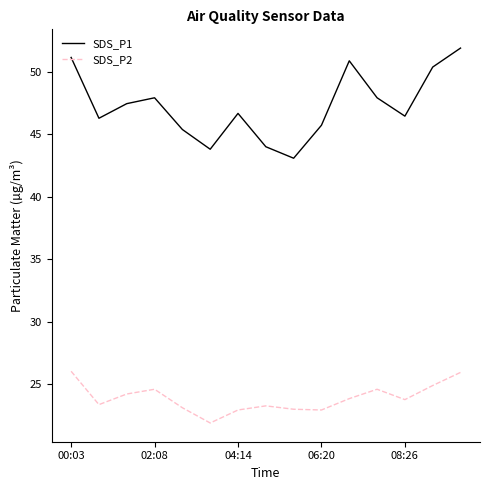

Which series has the largest total across all categories?

SDS_P1